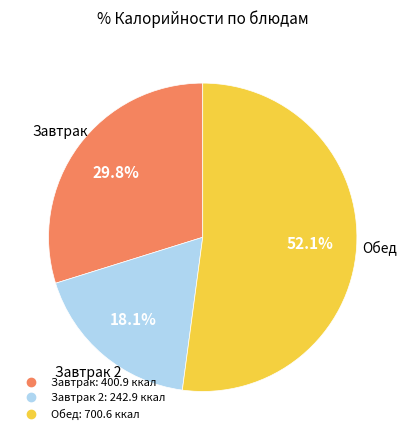

Is there any slice that represents more than half of the pie?

Yes